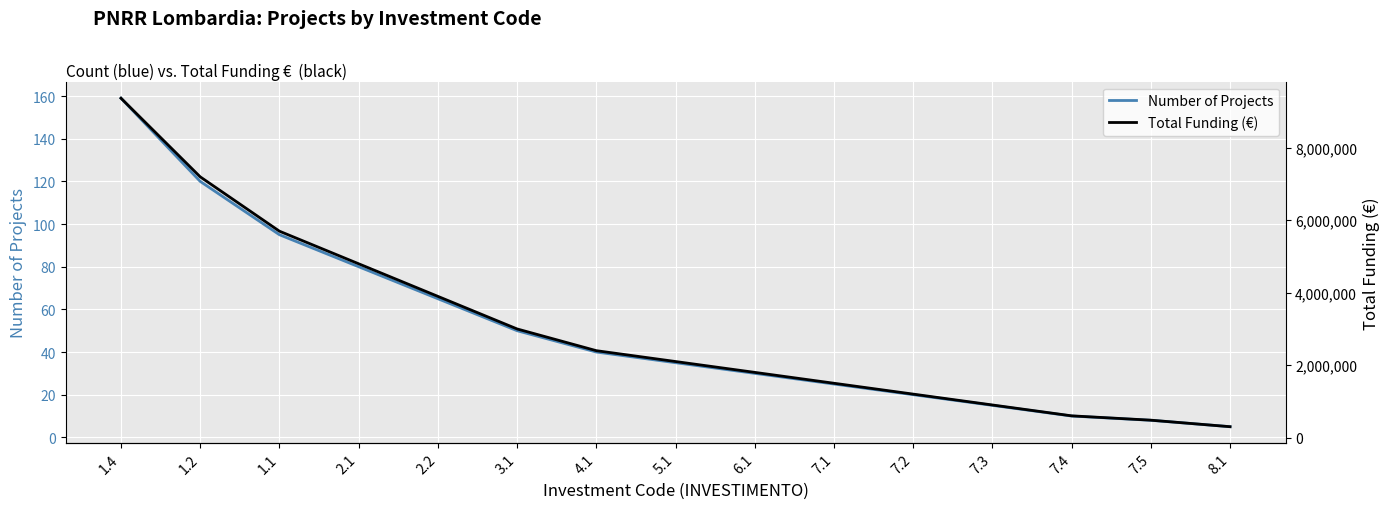

What is the lowest value of the Total Funding (€) series?

299830